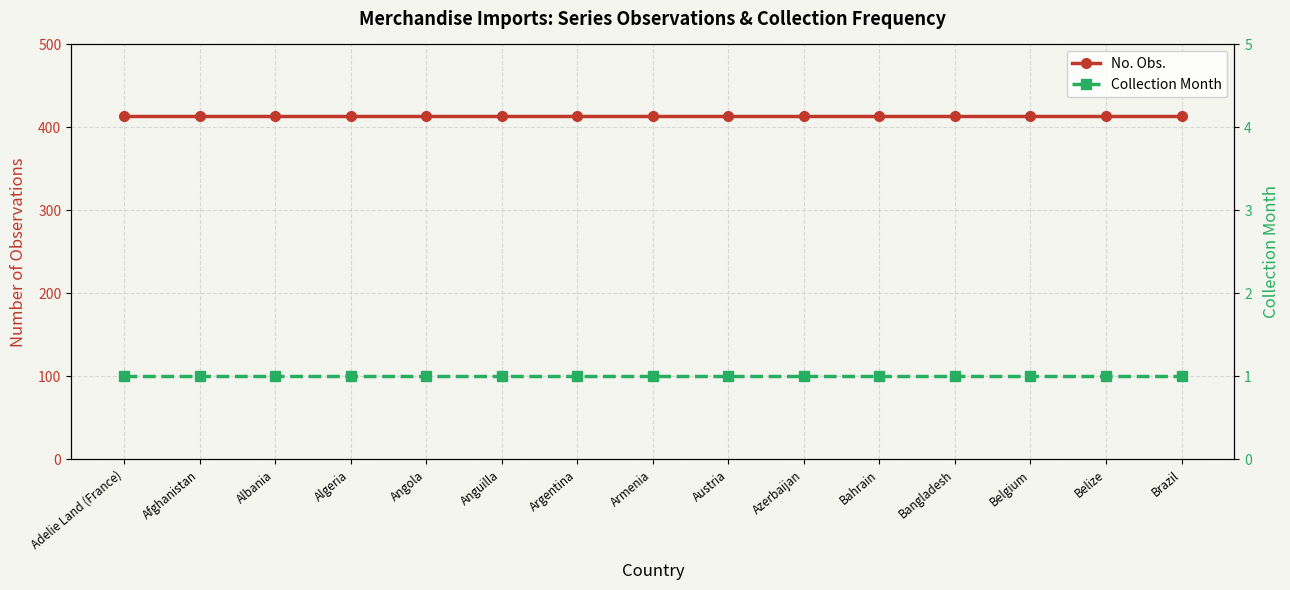

What is the difference between the highest and lowest values at Belize?

413